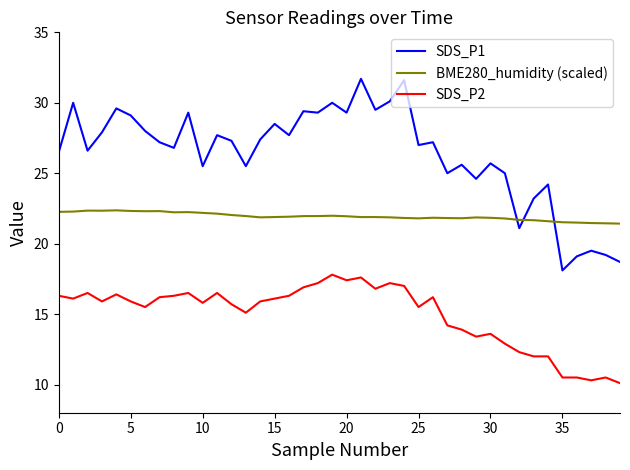

Which series has the largest range (max minus min)?

SDS_P1